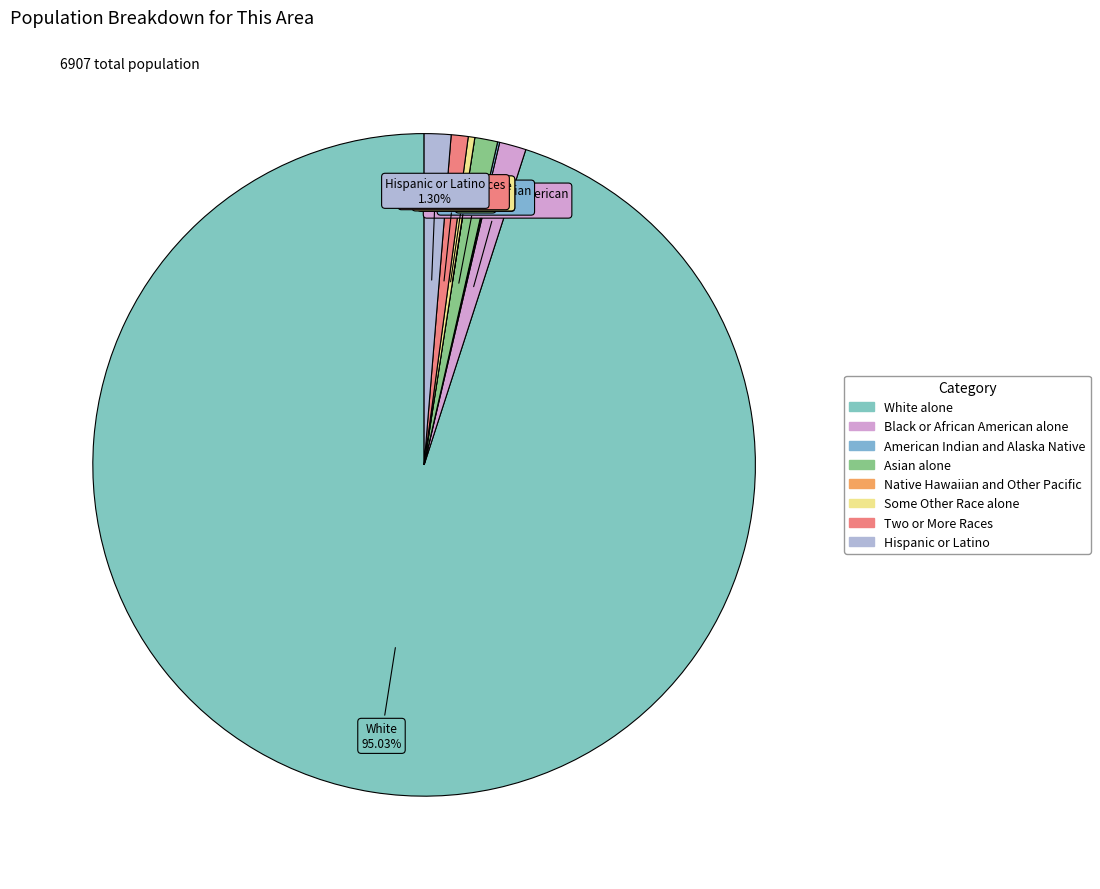

Is it true that Native Hawaiian and Other Pacific is 11% of the pie?

False